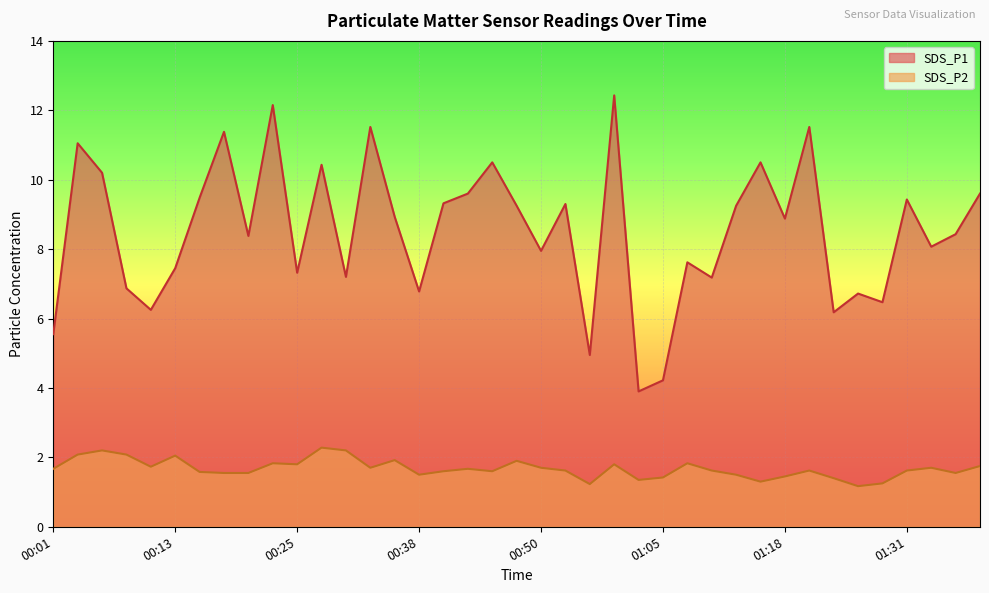

Between 00:30 and 01:15, which series saw the biggest shift?

SDS_P1